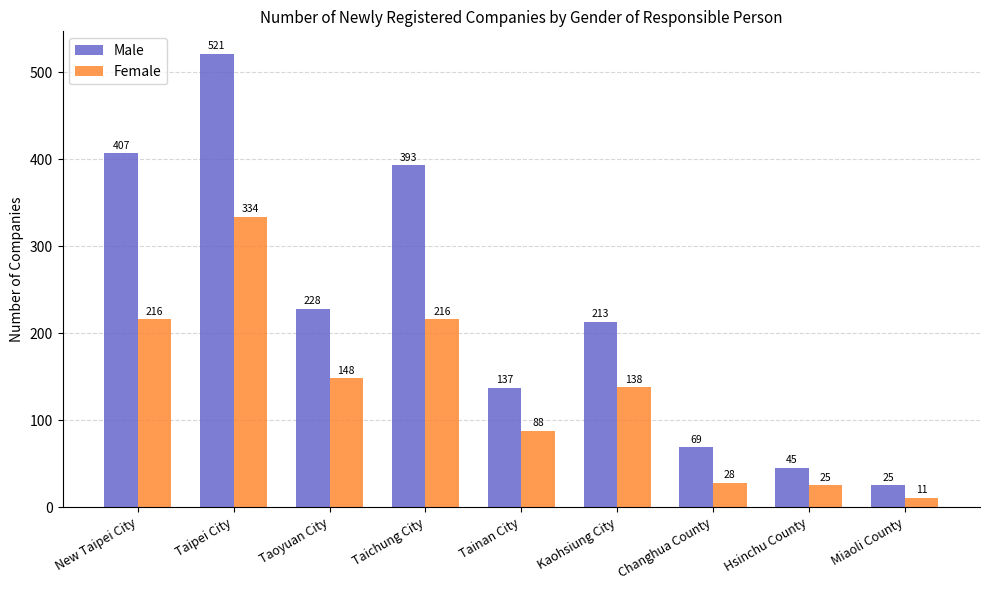

Is it true that Male equals 228 at Taoyuan City?

True